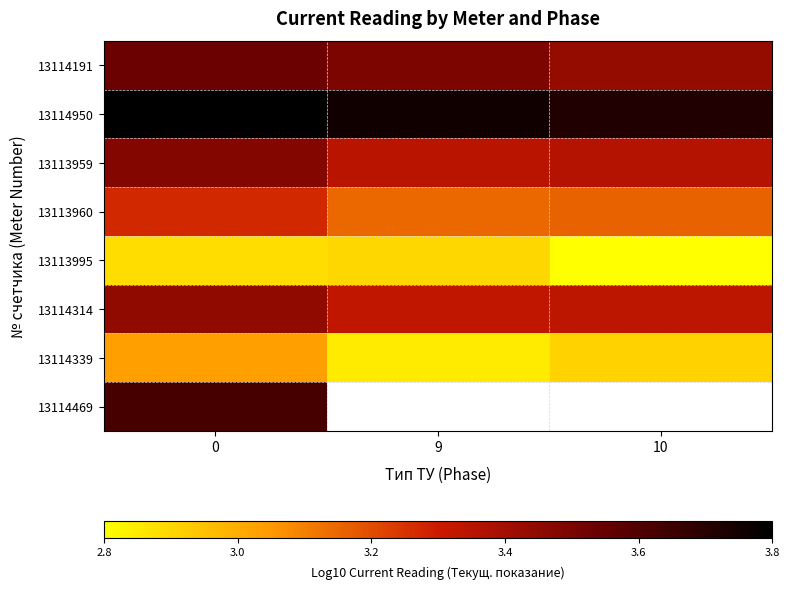

Is it true that 13113960 equals 1.4 at 9?

False